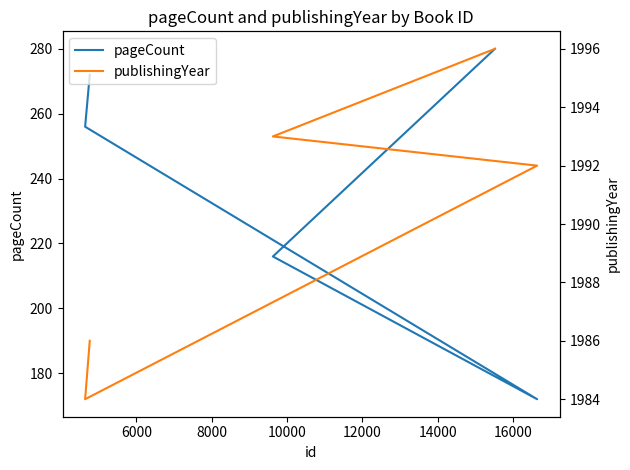

The publishingYear series shows 1246 at 6000. True or false?

False